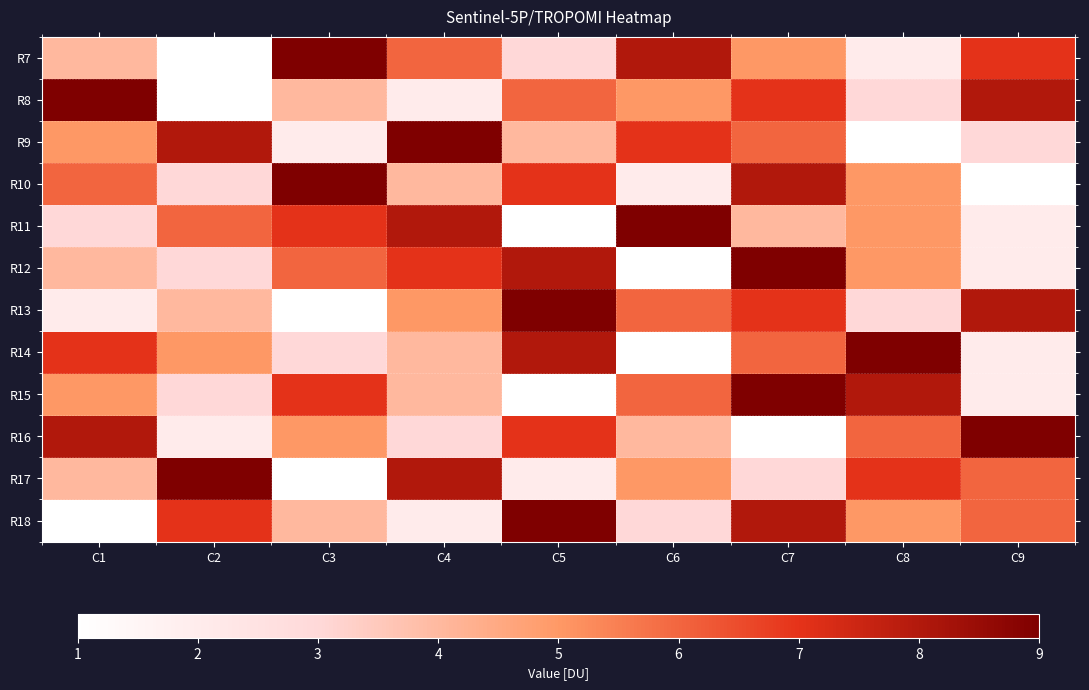

Which series has the largest total across all categories?

R7